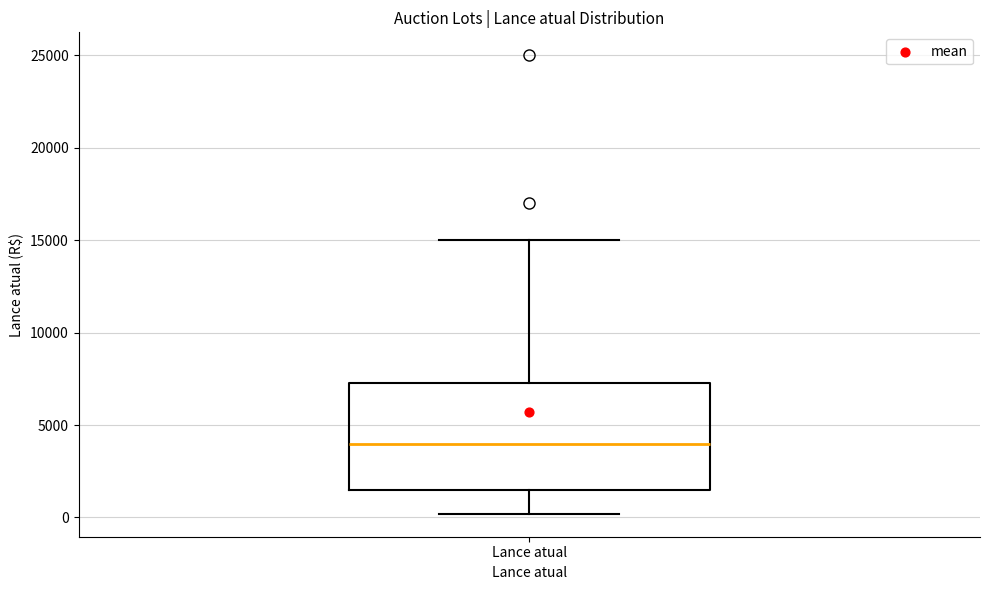

Read this box plot against the y-axis: the position of the median line, the range covered by the box, and the ends of both whiskers. The values are not printed on the chart, so give them approximately, as read against the axis.

median 4000, box 1500 to 7500, whiskers 0 to 15000